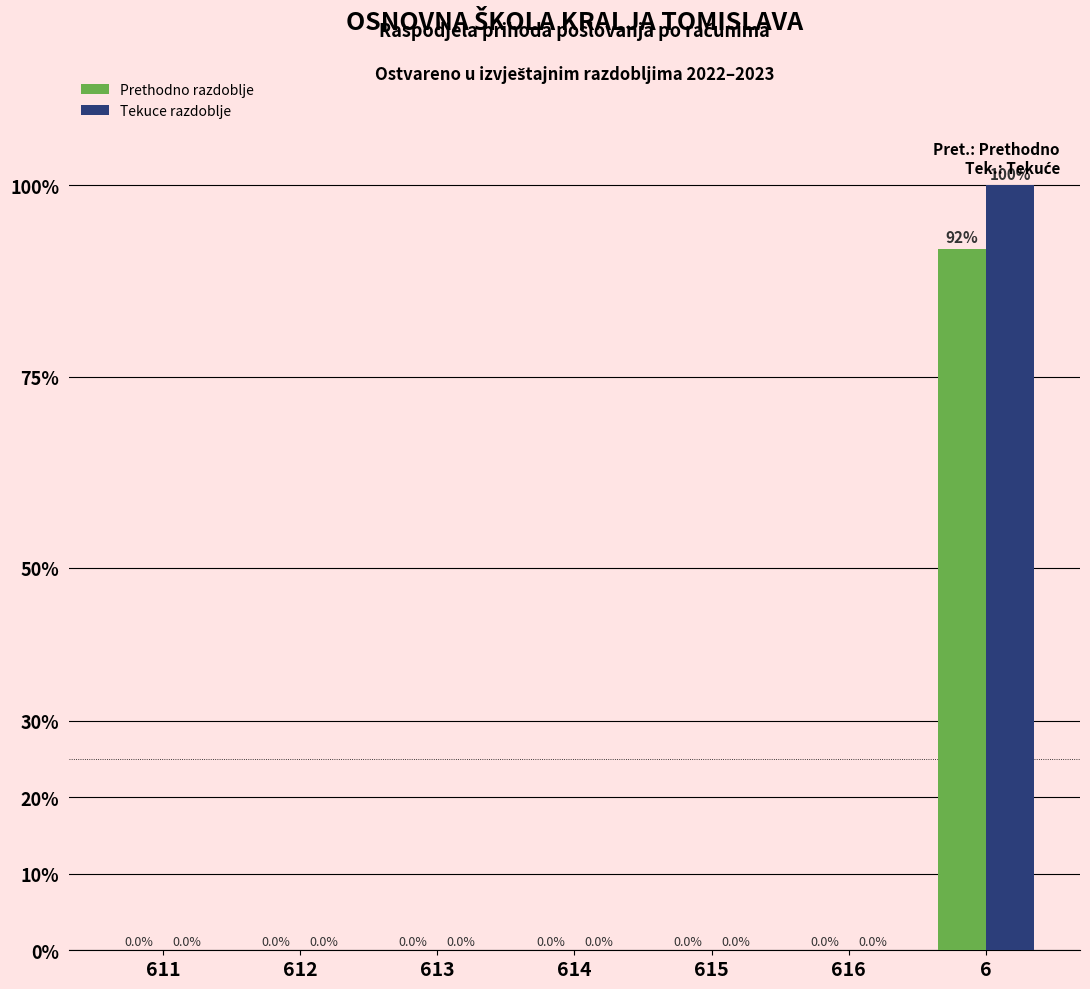

Reading right to left, transcribe all the data shown in this chart.

Prethodno razdoblje: 6=91.7	616=0.0	615=0.0	614=0.0	613=0.0	612=0.0	611=0.0
Tekuce razdoblje: 6=100.0	616=0.0	615=0.0	614=0.0	613=0.0	612=0.0	611=0.0